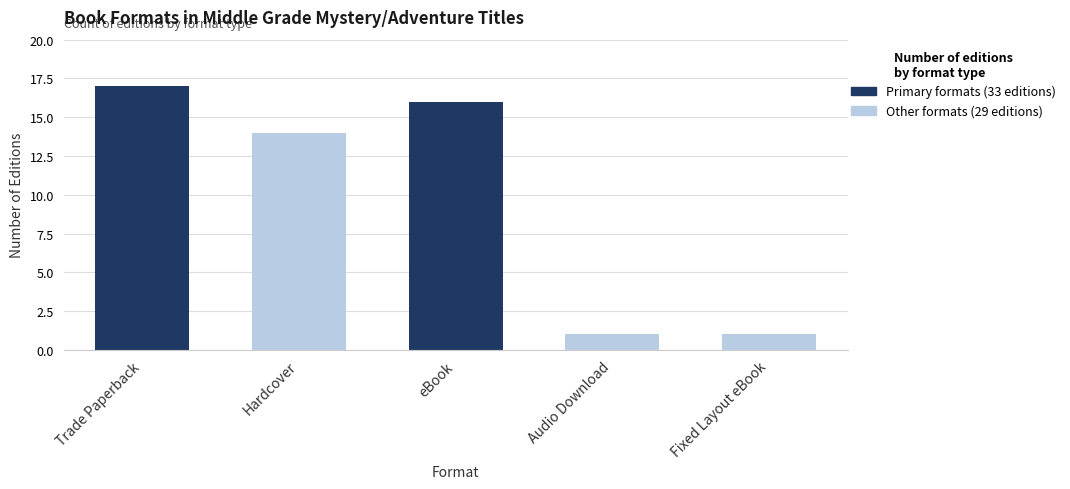

Rank the categories by value from lowest to highest.

Audio Download, Fixed Layout eBook, Hardcover, eBook, Trade Paperback